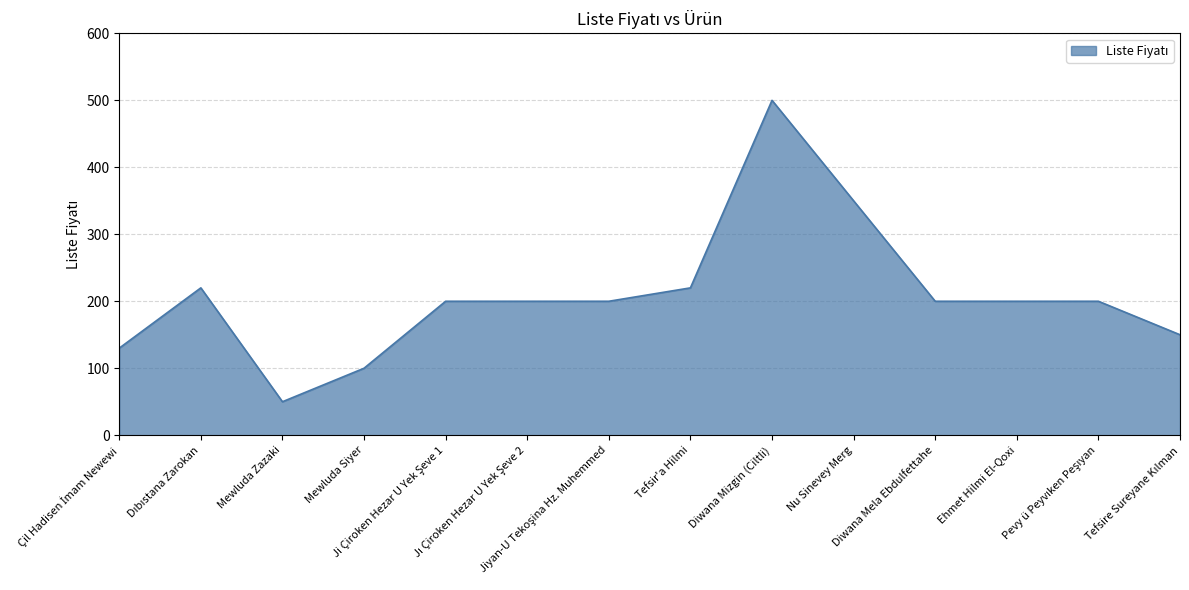

What is the greatest value displayed?

500